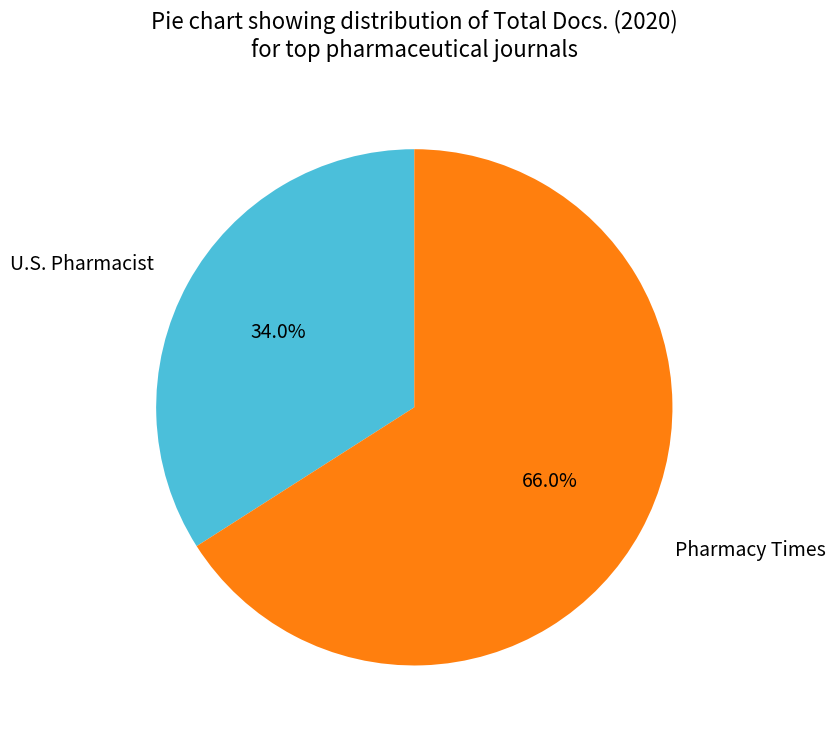

Does any single category account for the majority?

Yes